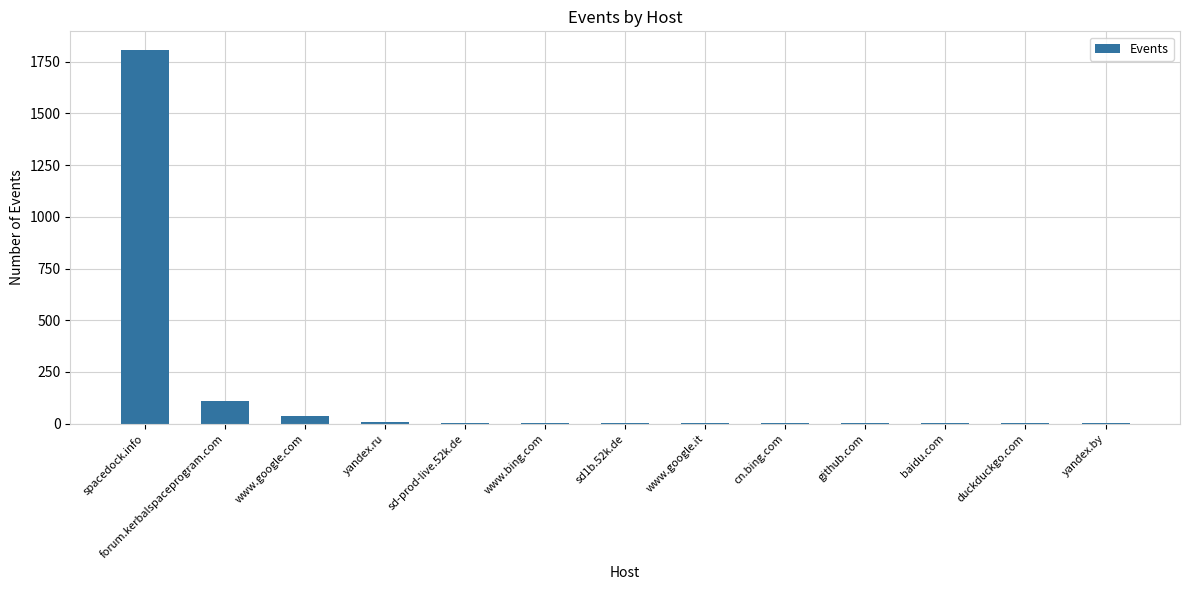

Which label corresponds to the largest value in the chart?

spacedock.info